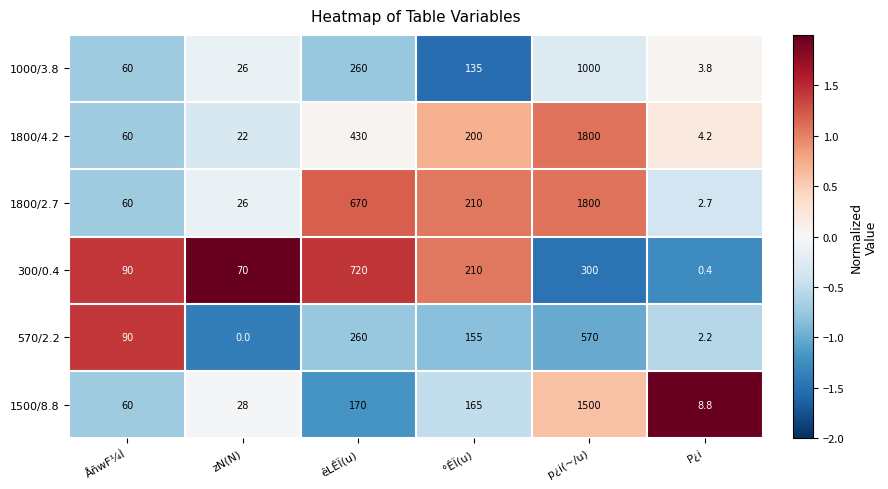

Rank the series at P¿i from highest to lowest value.

1500/8.8, 1800/4.2, 1000/3.8, 1800/2.7, 570/2.2, 300/0.4